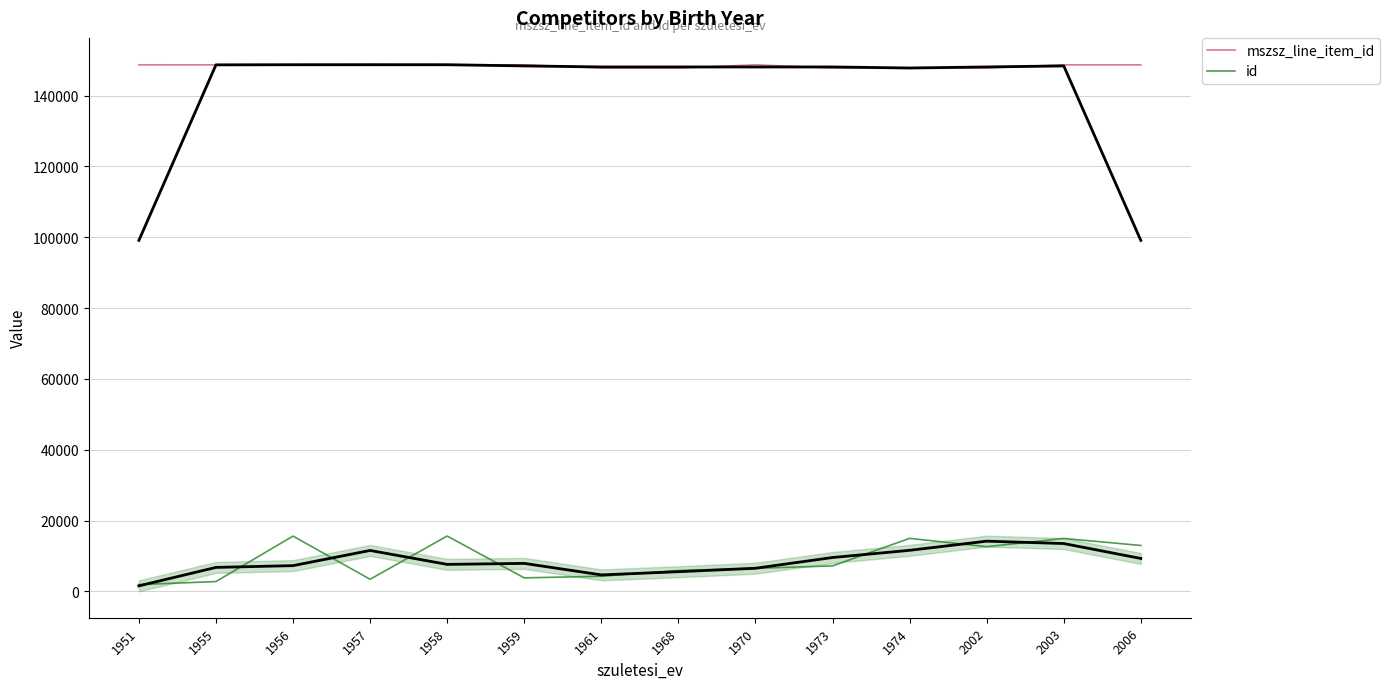

What is the sum of all mszsz_line_item_id values?

2076902